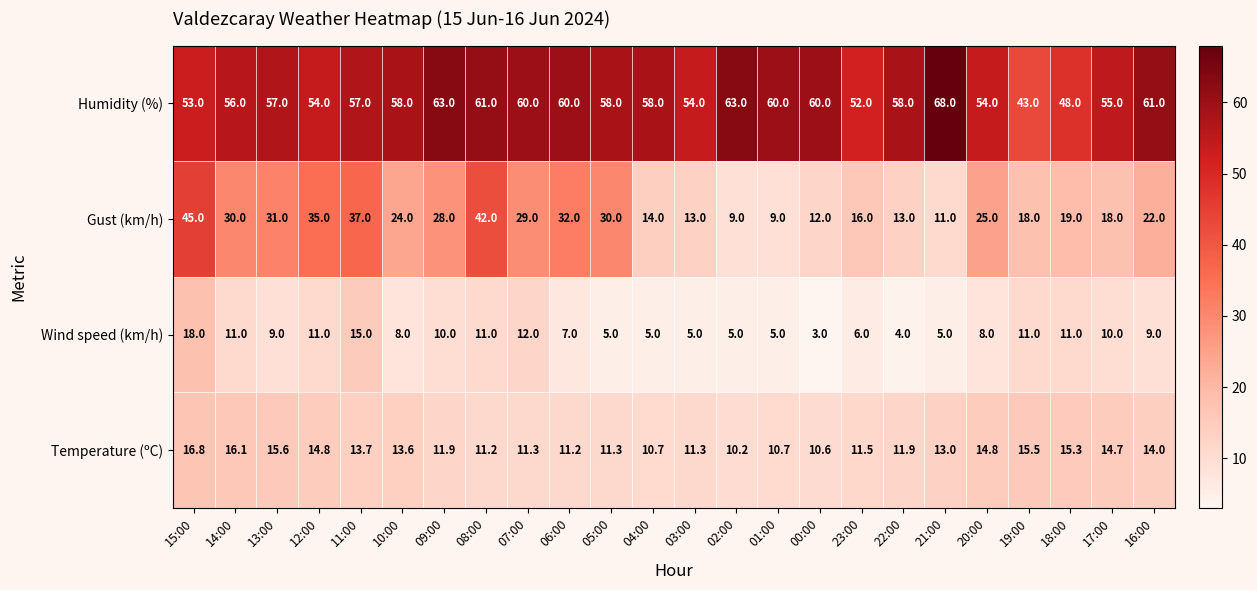

The Temperature (ºC) series shows 14.0 at 16:00. True or false?

True